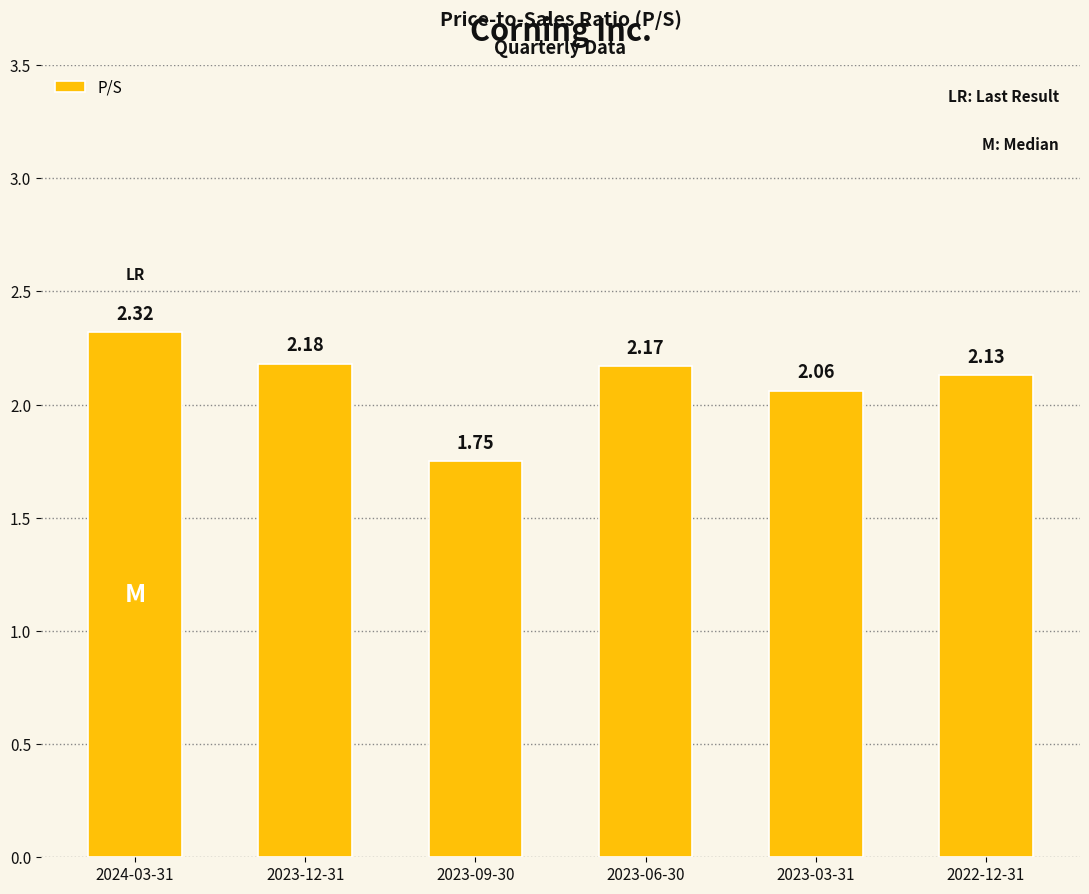

At which label does the data first exceed 2?

2024-03-31